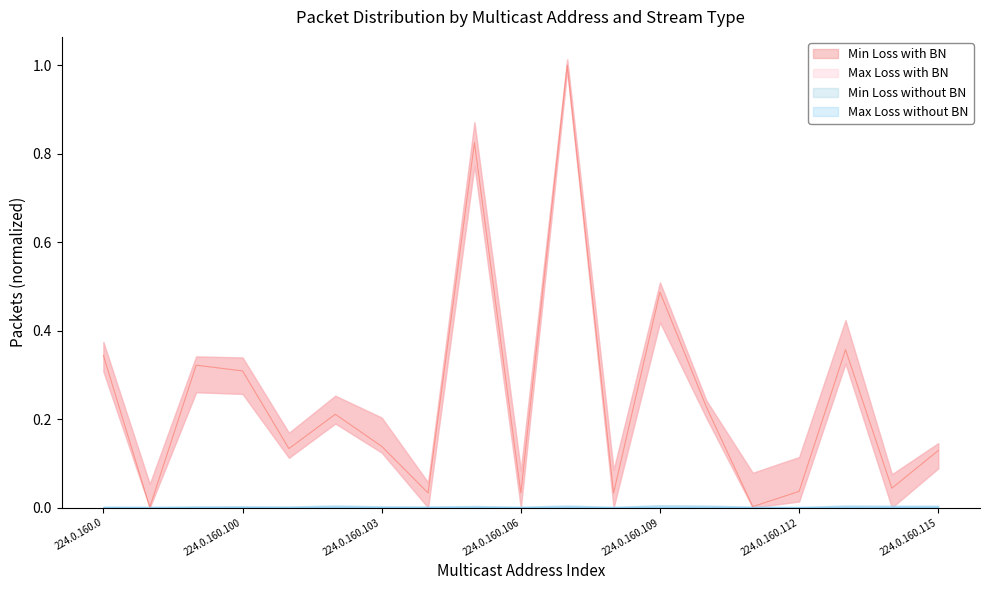

At which category does the data reach its first local valley?

224.0.160.1